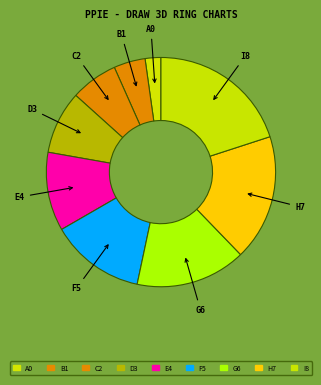

The I8 slice represents 34% of the pie. True or false?

False